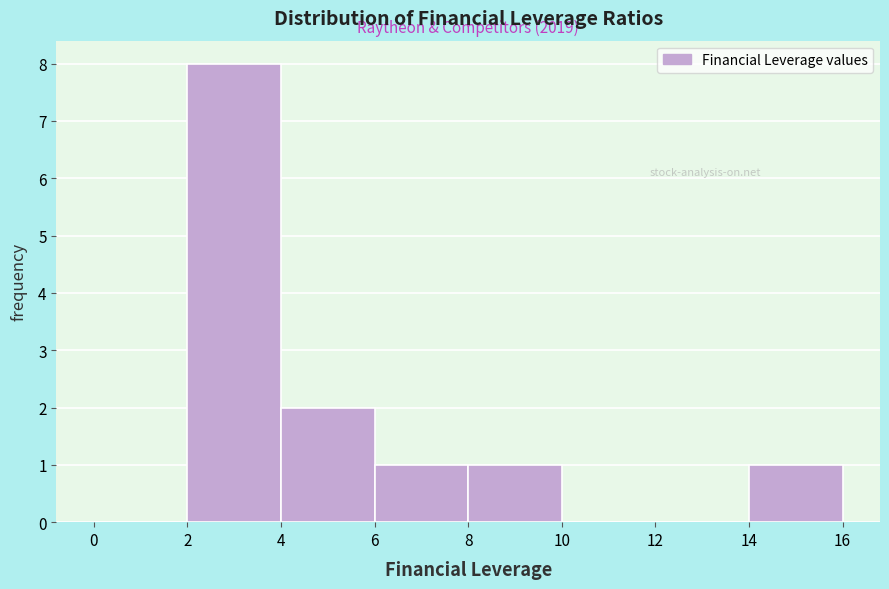

Which range on the x-axis has the tallest bar?

2 to 4